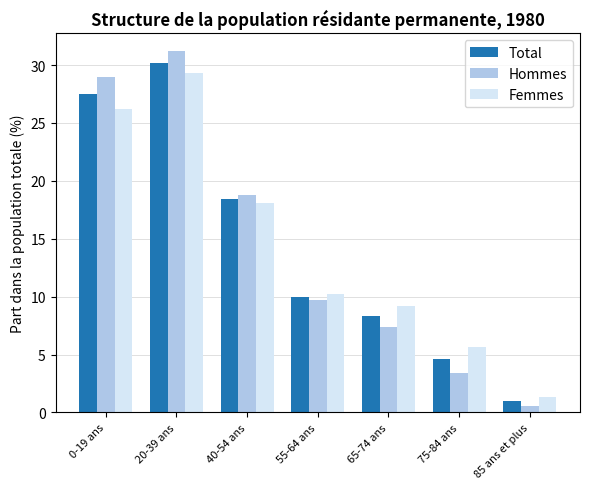

Does the chart contain stacked bars?

No